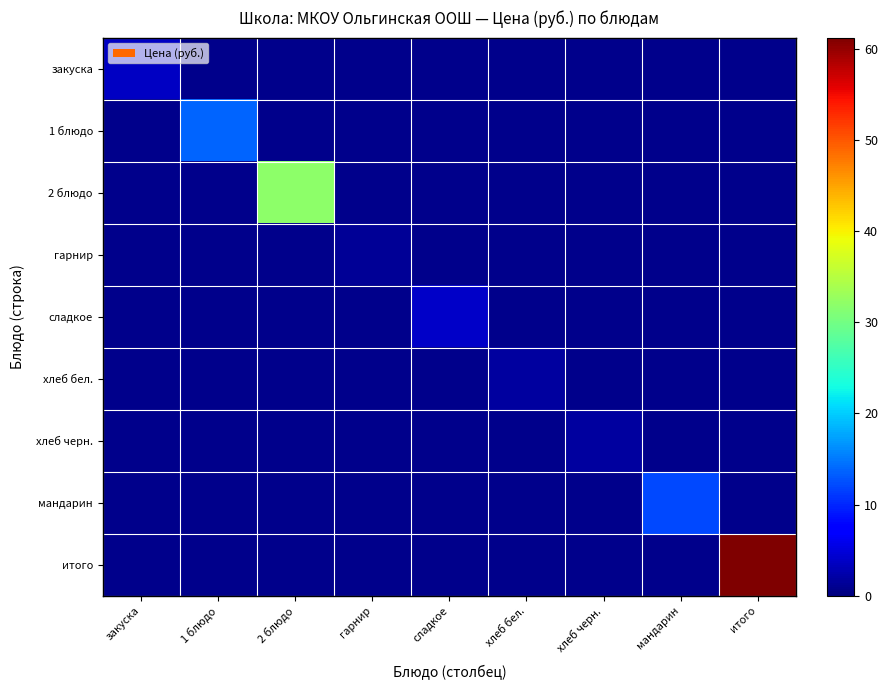

At how many categories does at least one series exceed 59?

1